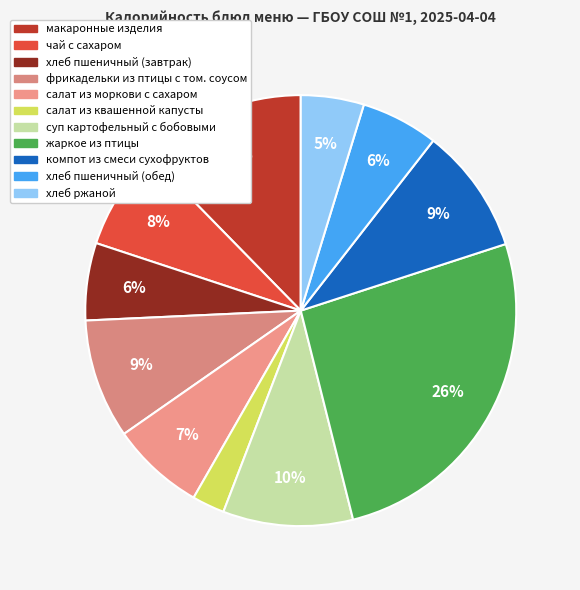

Which category has the biggest portion of the pie?

жаркое из птицы